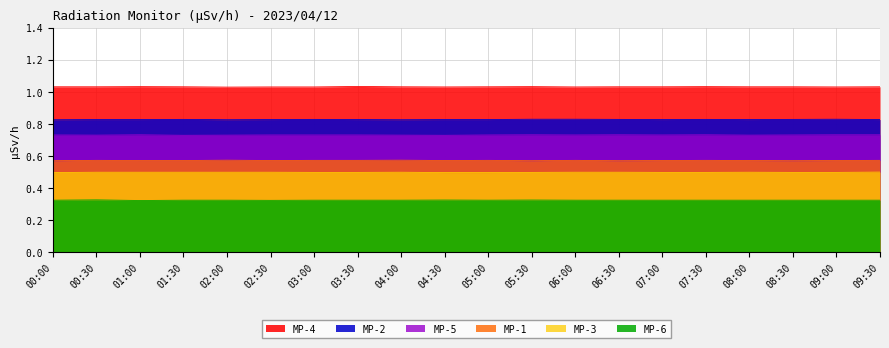

In MP-2, how many points are higher than both neighbors (excluding endpoints)?

4